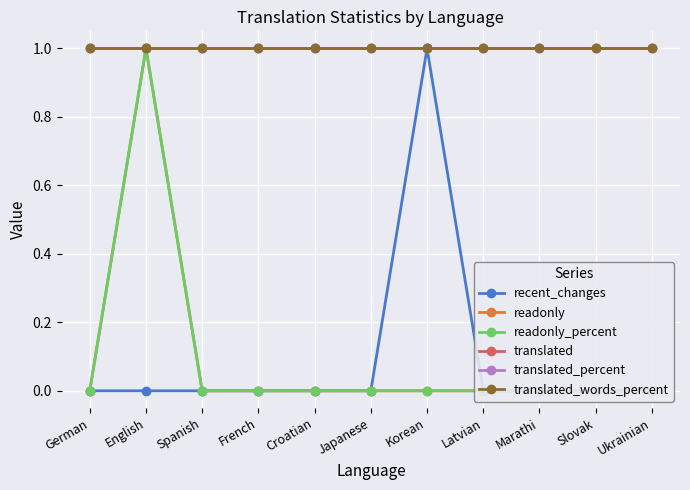

True or false: readonly_percent and translated_words_percent cross at least once.

False